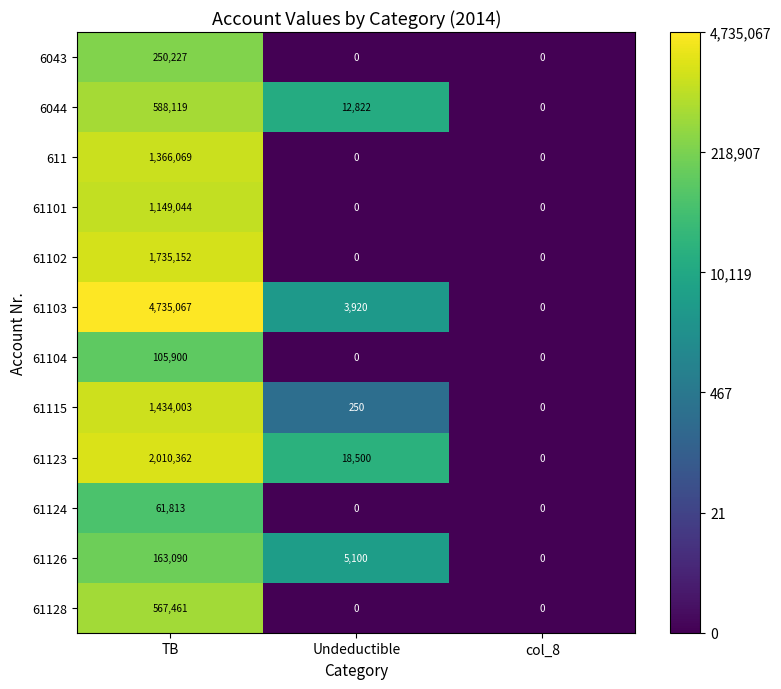

At how many categories does at least one series exceed 13?

2